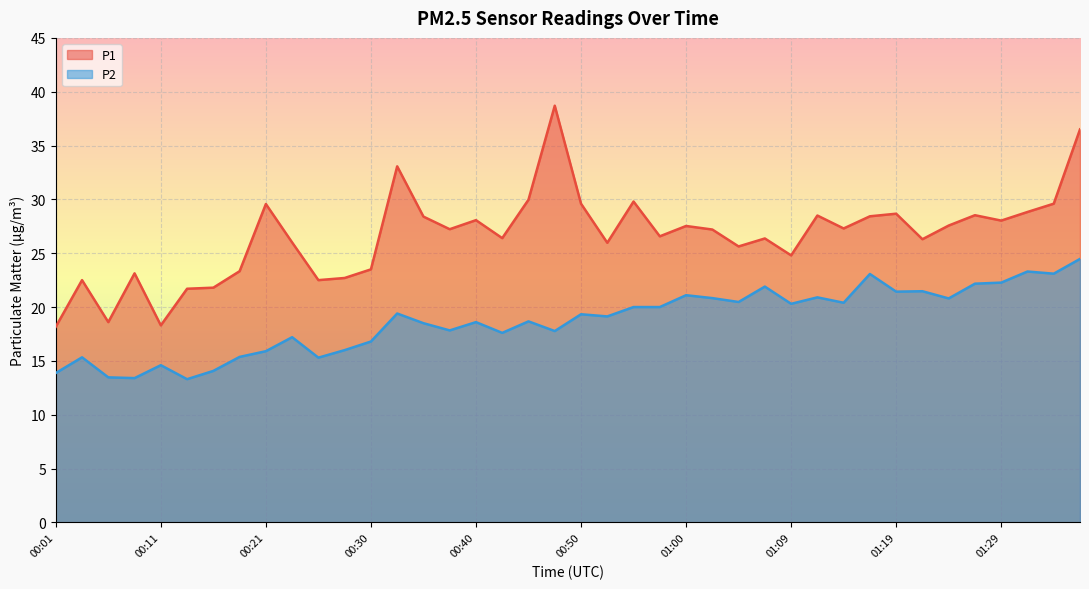

At which category does P2 reach its first local peak?

00:04